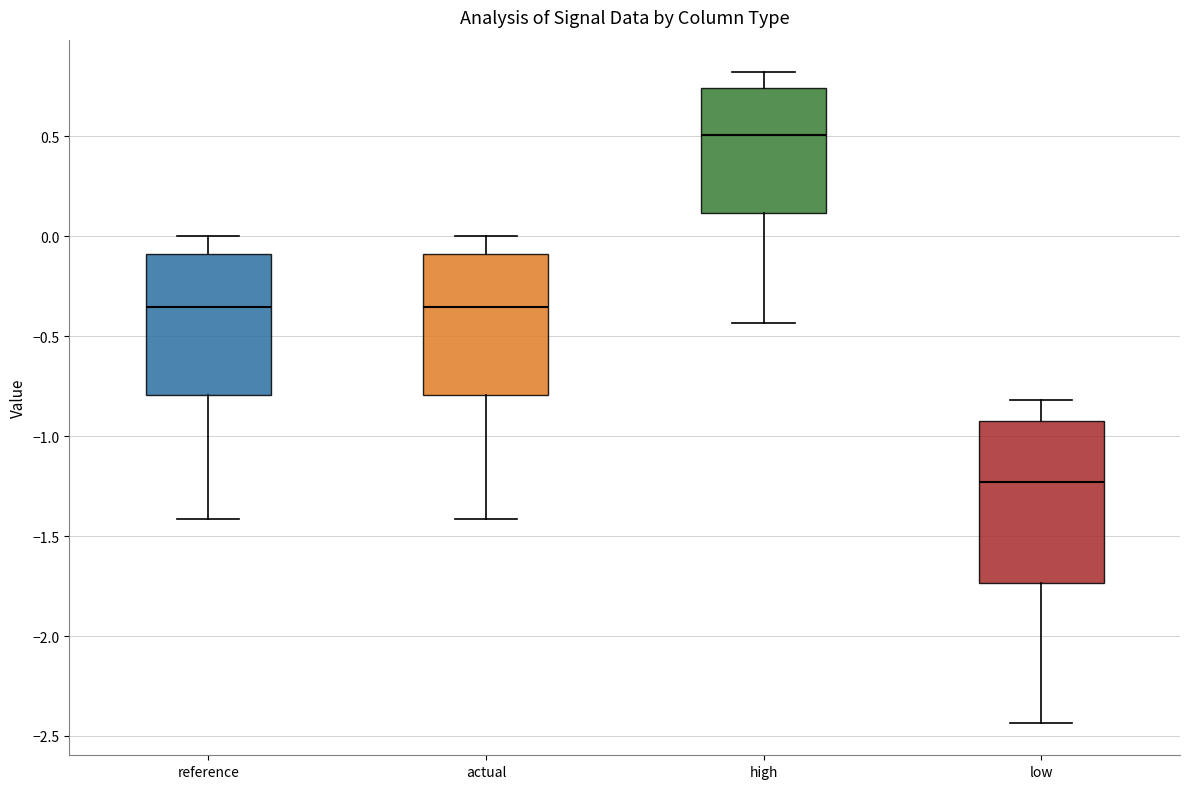

Where does the lower whisker of the box for actual end on the y-axis? The values are not printed on the chart, so give them approximately, as read against the axis.

-1.40